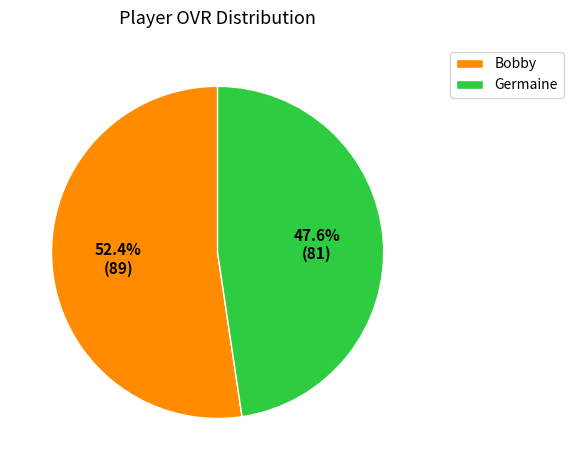

True or false: Bobby accounts for 52% of the total.

True